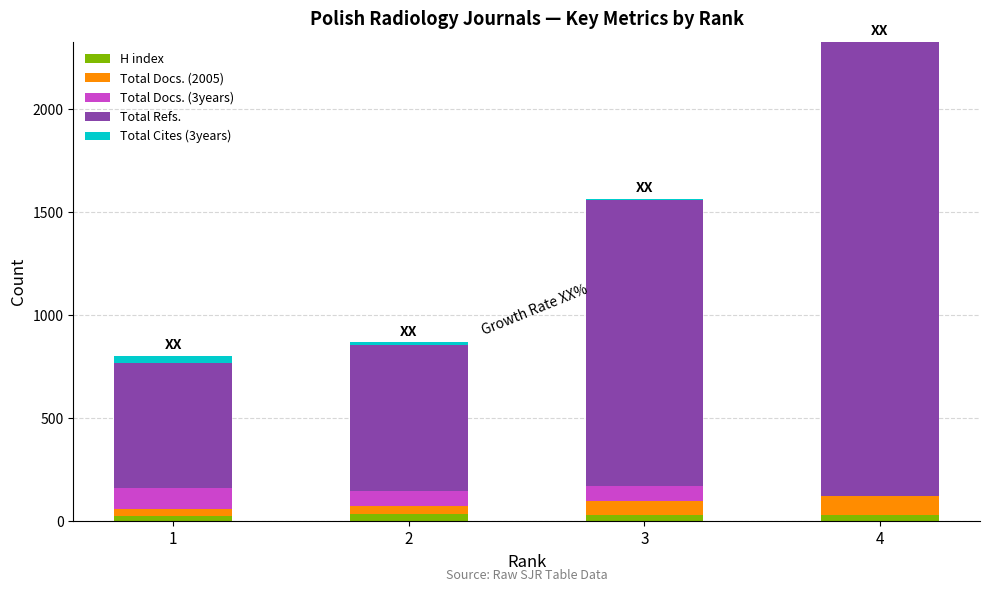

At which category is the sum across all series the highest?

4